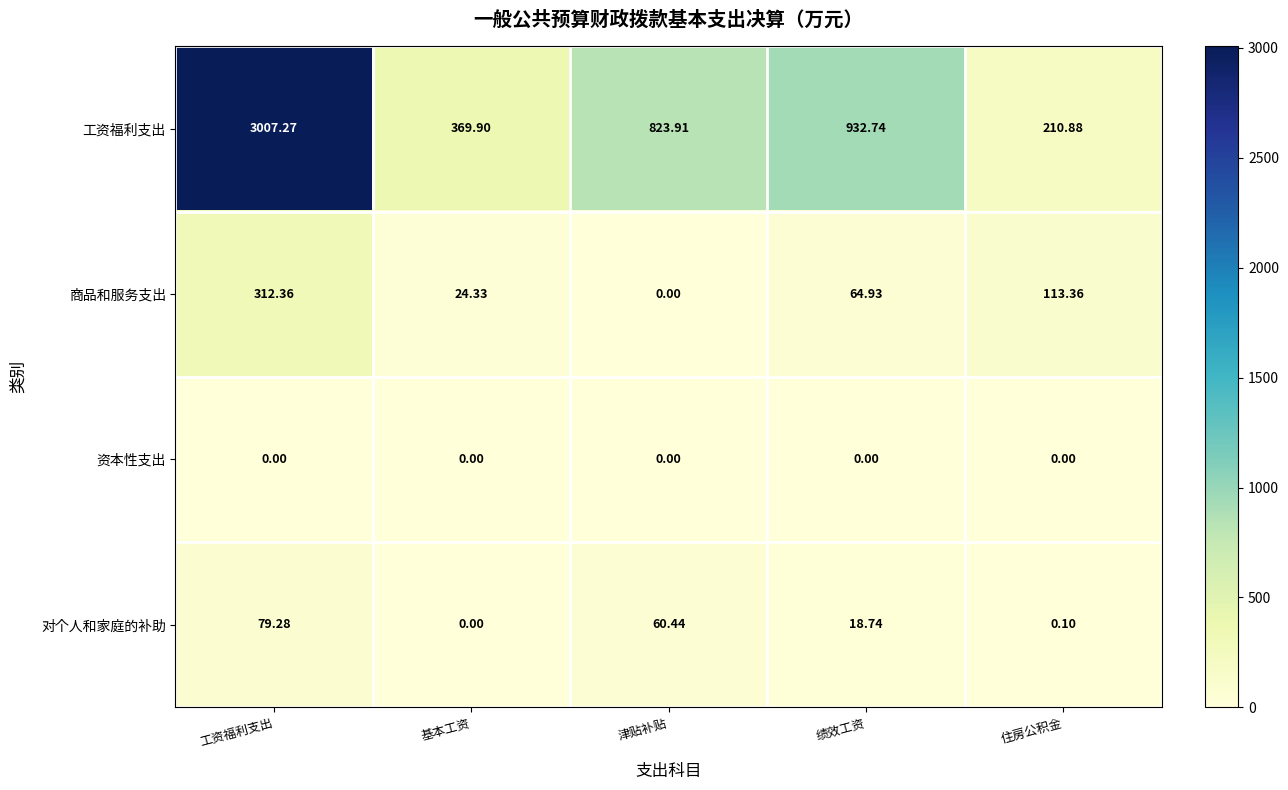

What is the difference between the highest and lowest values at 住房公积金?

210.9